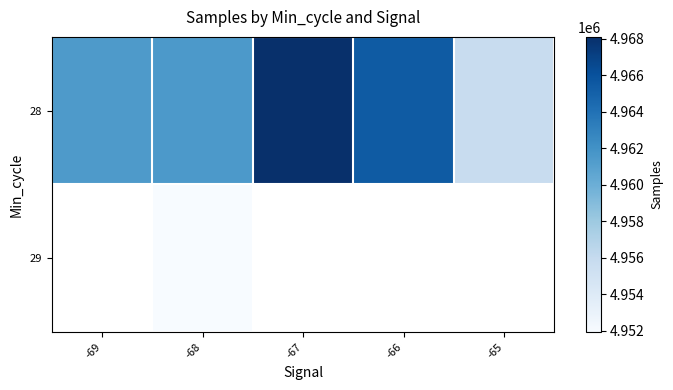

Which series has the largest total across all categories?

28